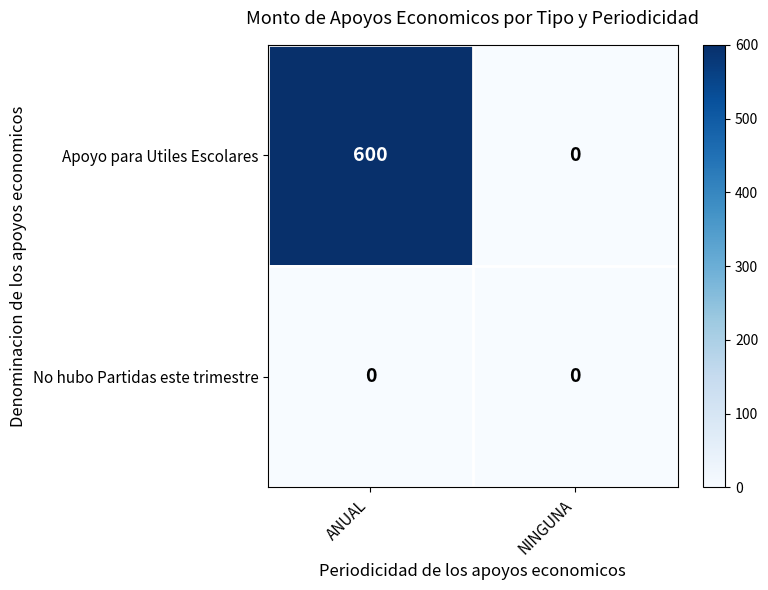

Between ANUAL and NINGUNA, which series saw the biggest shift?

Apoyo para Utiles Escolares